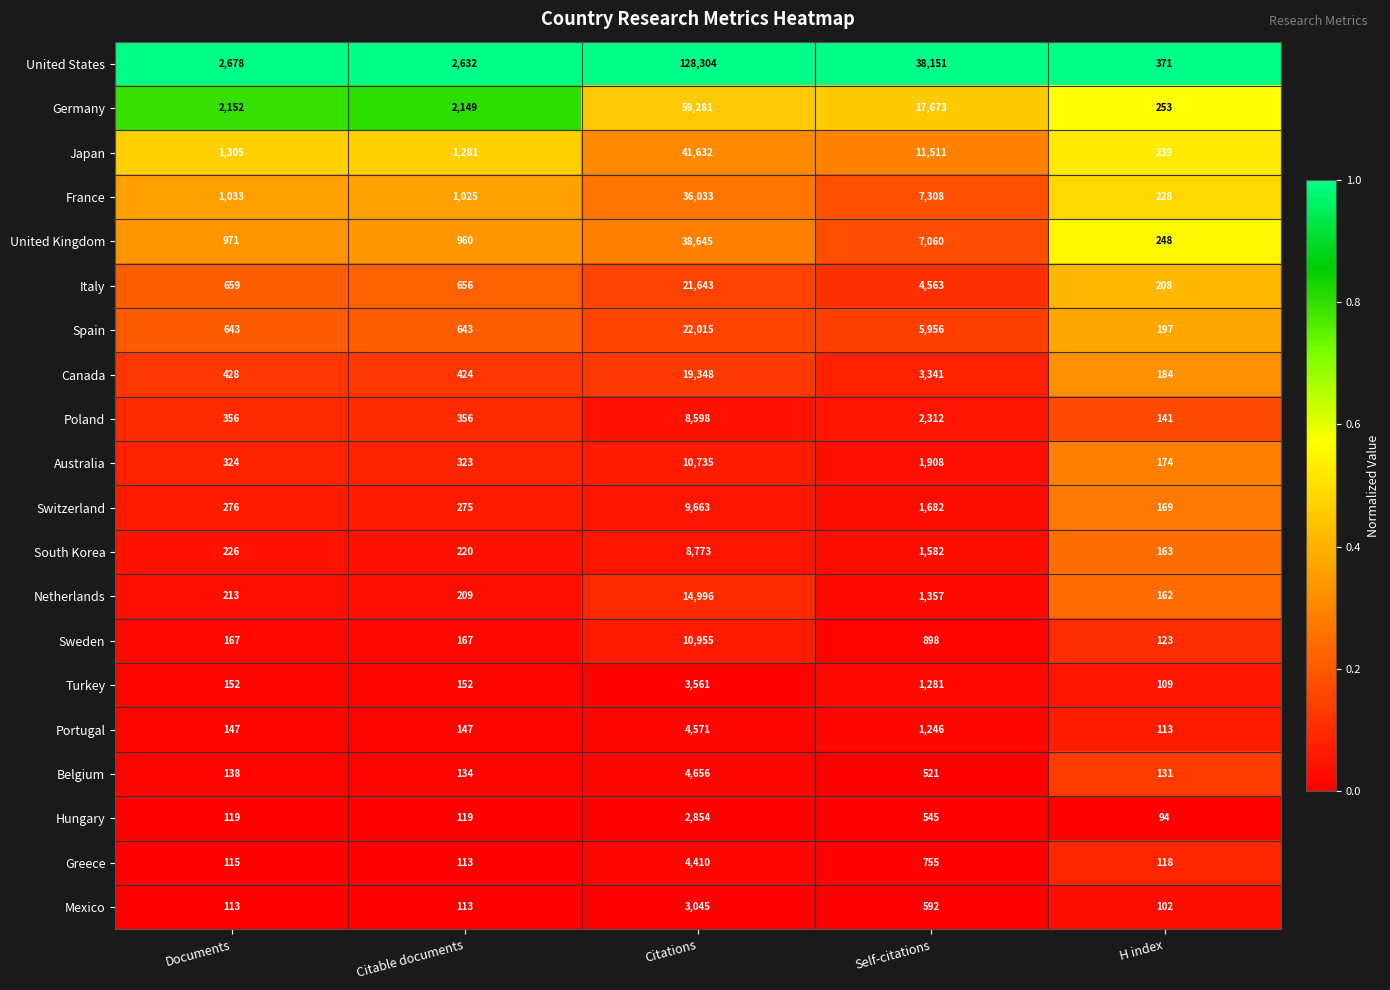

Is the value of Australia at Self-citations greater than the value of Italy at Self-citations?

No